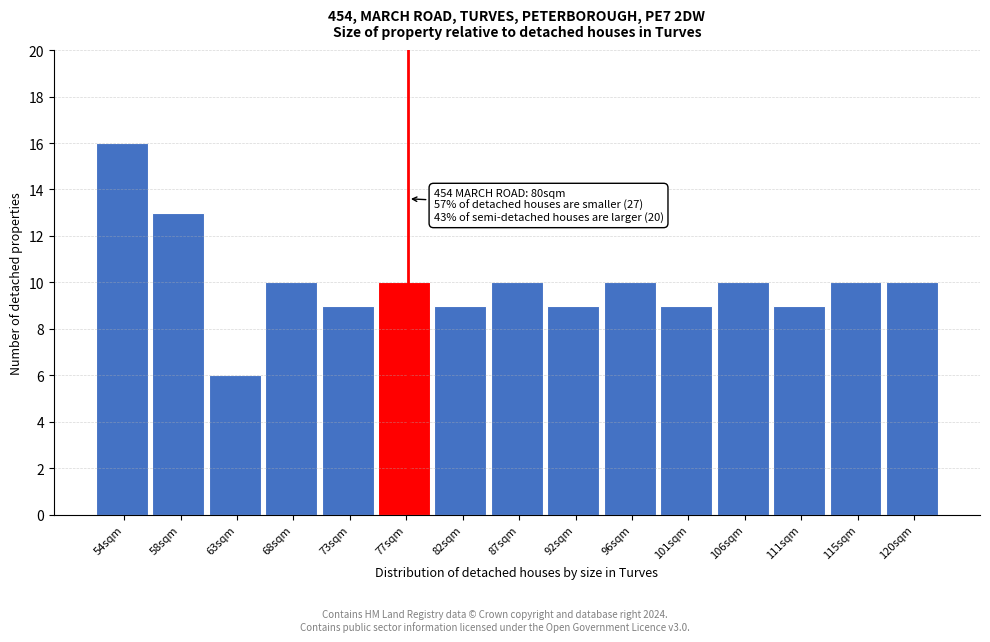

Reading right to left, what are all the values shown in this chart?

10	10	9	10	9	10	9	10	9	10	9	10	6	13	16